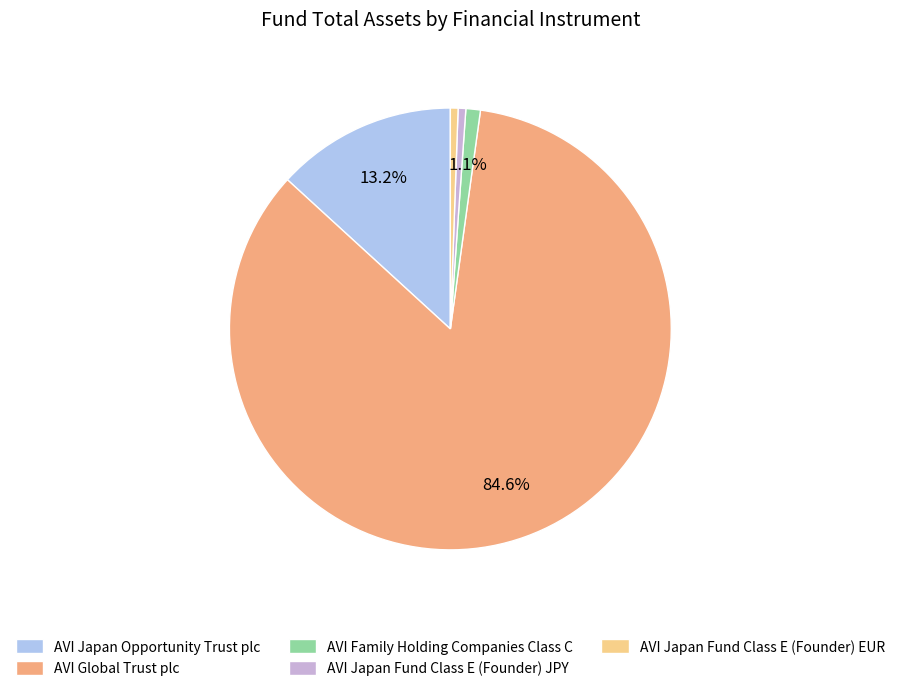

Combined, what portion of the pie is AVI Japan Opportunity Trust plc and AVI Family Holding Companies Class C?

14.3%